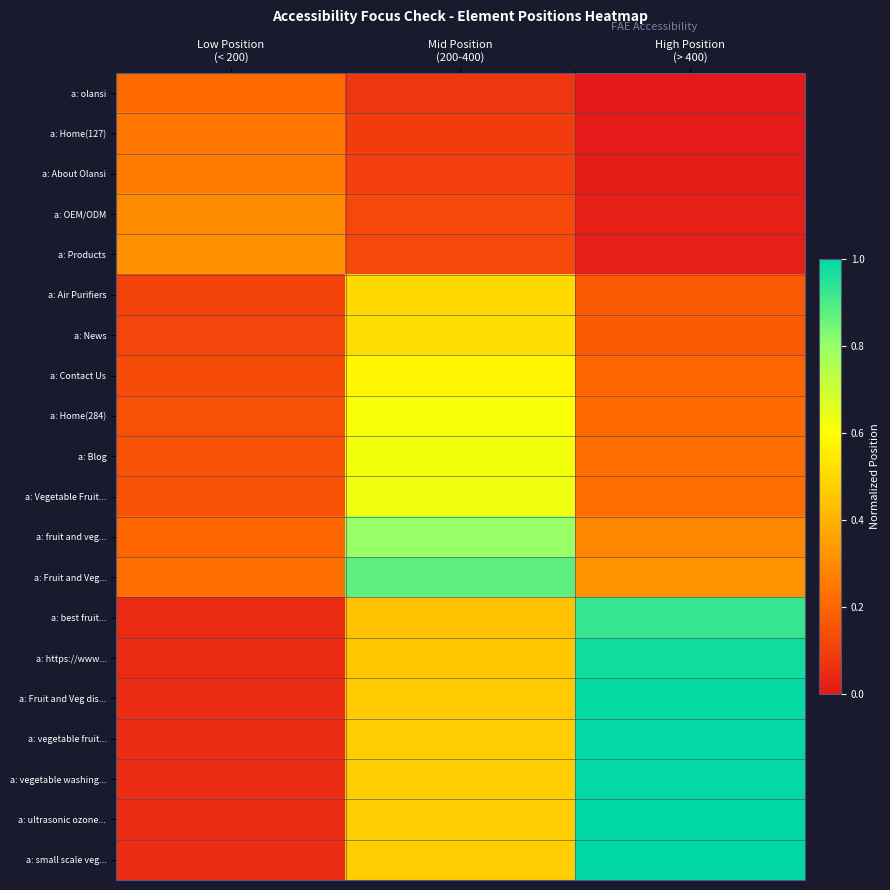

Reading left to right, list all the values displayed in this chart.

a: olansi: Low Position
(< 200)=0.2	Mid Position
(200-400)=0.1	High Position
(> 400)=0.0
a: Home(127): Low Position
(< 200)=0.2	Mid Position
(200-400)=0.1	High Position
(> 400)=0.0
a: About Olansi: Low Position
(< 200)=0.3	Mid Position
(200-400)=0.1	High Position
(> 400)=0.0
a: OEM/ODM: Low Position
(< 200)=0.3	Mid Position
(200-400)=0.1	High Position
(> 400)=0.0
a: Products: Low Position
(< 200)=0.3	Mid Position
(200-400)=0.1	High Position
(> 400)=0.0
a: Air Purifiers: Low Position
(< 200)=0.1	Mid Position
(200-400)=0.5	High Position
(> 400)=0.2
a: News: Low Position
(< 200)=0.1	Mid Position
(200-400)=0.5	High Position
(> 400)=0.2
a: Contact Us: Low Position
(< 200)=0.1	Mid Position
(200-400)=0.6	High Position
(> 400)=0.2
a: Home(284): Low Position
(< 200)=0.1	Mid Position
(200-400)=0.6	High Position
(> 400)=0.2
a: Blog: Low Position
(< 200)=0.1	Mid Position
(200-400)=0.6	High Position
(> 400)=0.2
a: Vegetable Fruit...: Low Position
(< 200)=0.2	Mid Position
(200-400)=0.6	High Position
(> 400)=0.2
a: fruit and veg...: Low Position
(< 200)=0.2	Mid Position
(200-400)=0.8	High Position
(> 400)=0.3
a: Fruit and Veg...: Low Position
(< 200)=0.2	Mid Position
(200-400)=0.9	High Position
(> 400)=0.3
a: best fruit...: Low Position
(< 200)=0.0	Mid Position
(200-400)=0.4	High Position
(> 400)=0.9
a: https://www...: Low Position
(< 200)=0.0	Mid Position
(200-400)=0.5	High Position
(> 400)=1.0
a: Fruit and Veg dis...: Low Position
(< 200)=0.1	Mid Position
(200-400)=0.5	High Position
(> 400)=1.0
a: vegetable fruit...: Low Position
(< 200)=0.1	Mid Position
(200-400)=0.5	High Position
(> 400)=1.0
a: vegetable washing...: Low Position
(< 200)=0.1	Mid Position
(200-400)=0.5	High Position
(> 400)=1.0
a: ultrasonic ozone...: Low Position
(< 200)=0.1	Mid Position
(200-400)=0.5	High Position
(> 400)=1.0
a: small scale veg...: Low Position
(< 200)=0.1	Mid Position
(200-400)=0.5	High Position
(> 400)=1.0